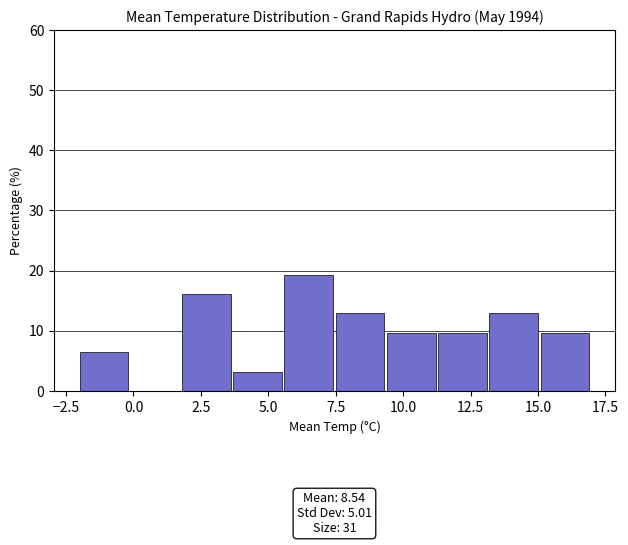

Around what value on the x-axis is the tallest bar? Give the approximate position of its centre, as read against the axis.

6.5